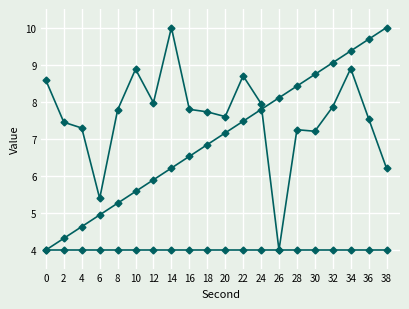

Does the chart have visible grid lines?

Yes